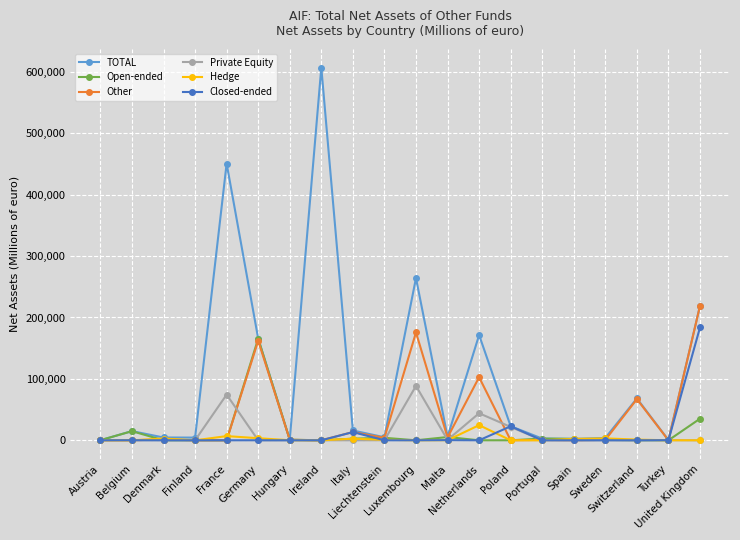

At which category does the chart reach its peak across all series?

Ireland